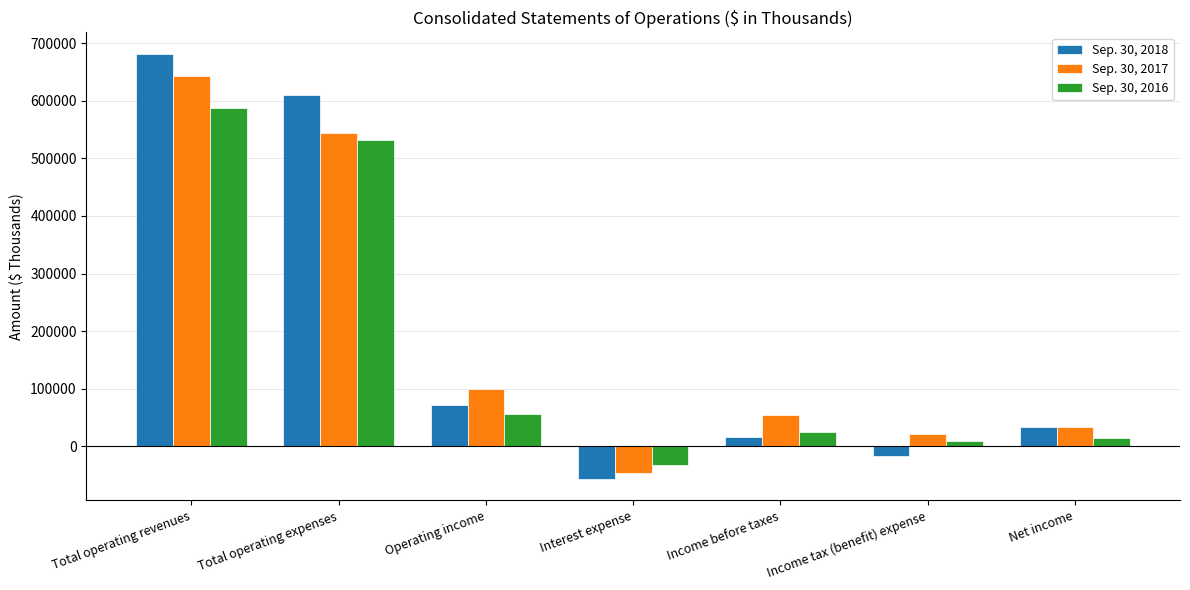

The value of Sep. 30, 2017 at Total operating expenses is 543282. True or false?

True